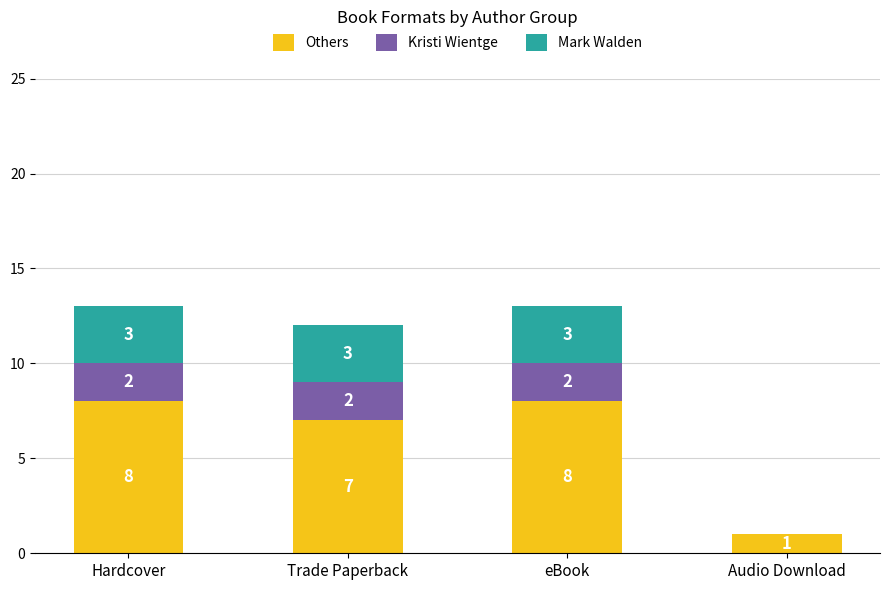

Are the bars horizontal?

No